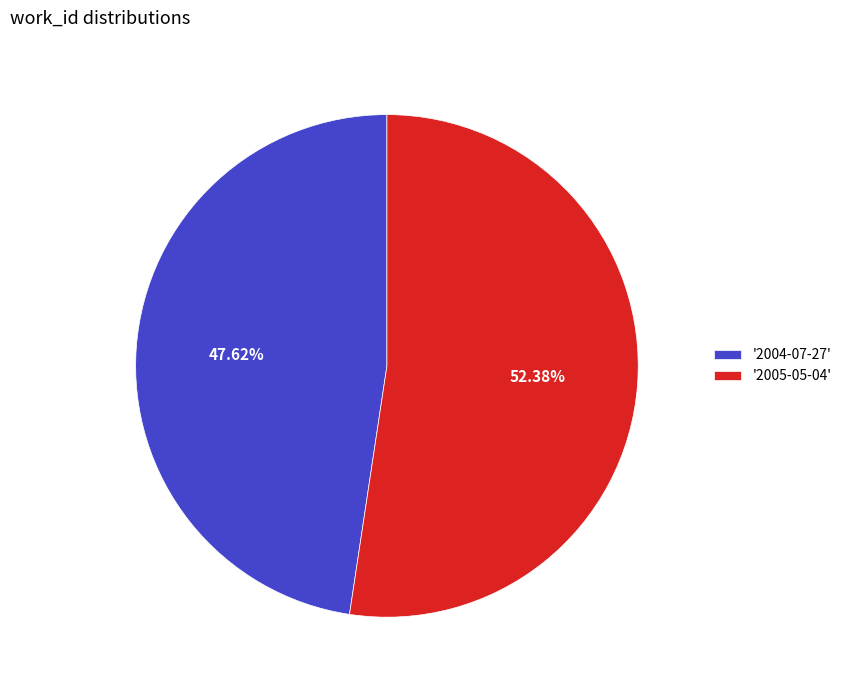

Between '2005-05-04' and '2004-07-27', which is larger?

'2005-05-04'